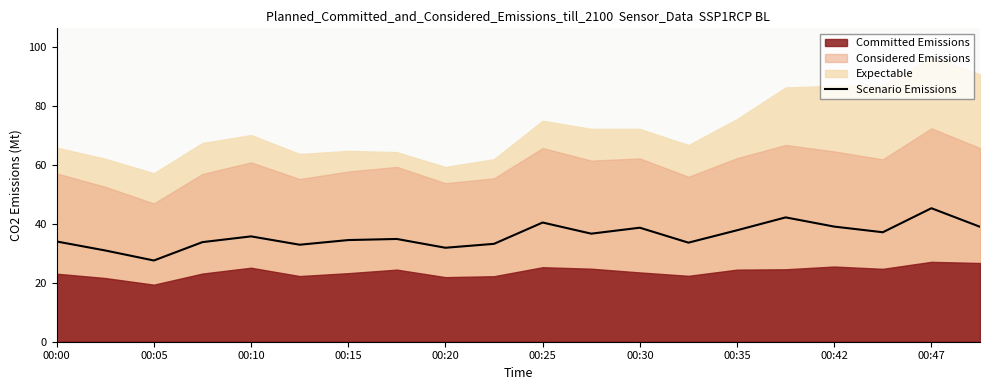

How many categories are shown in the chart?

20